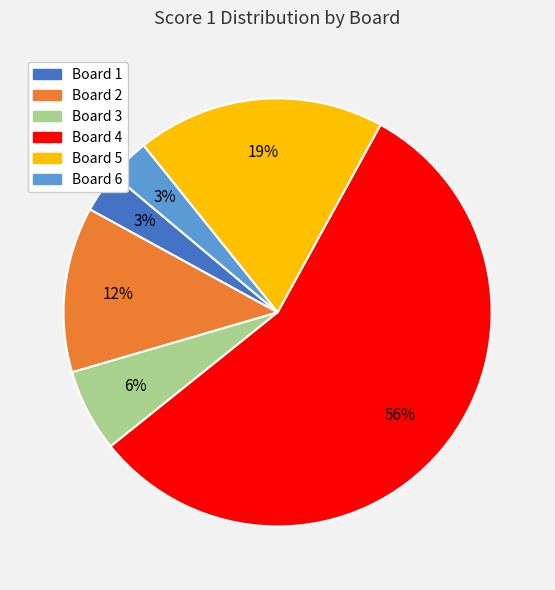

Does any single category account for the majority?

Yes